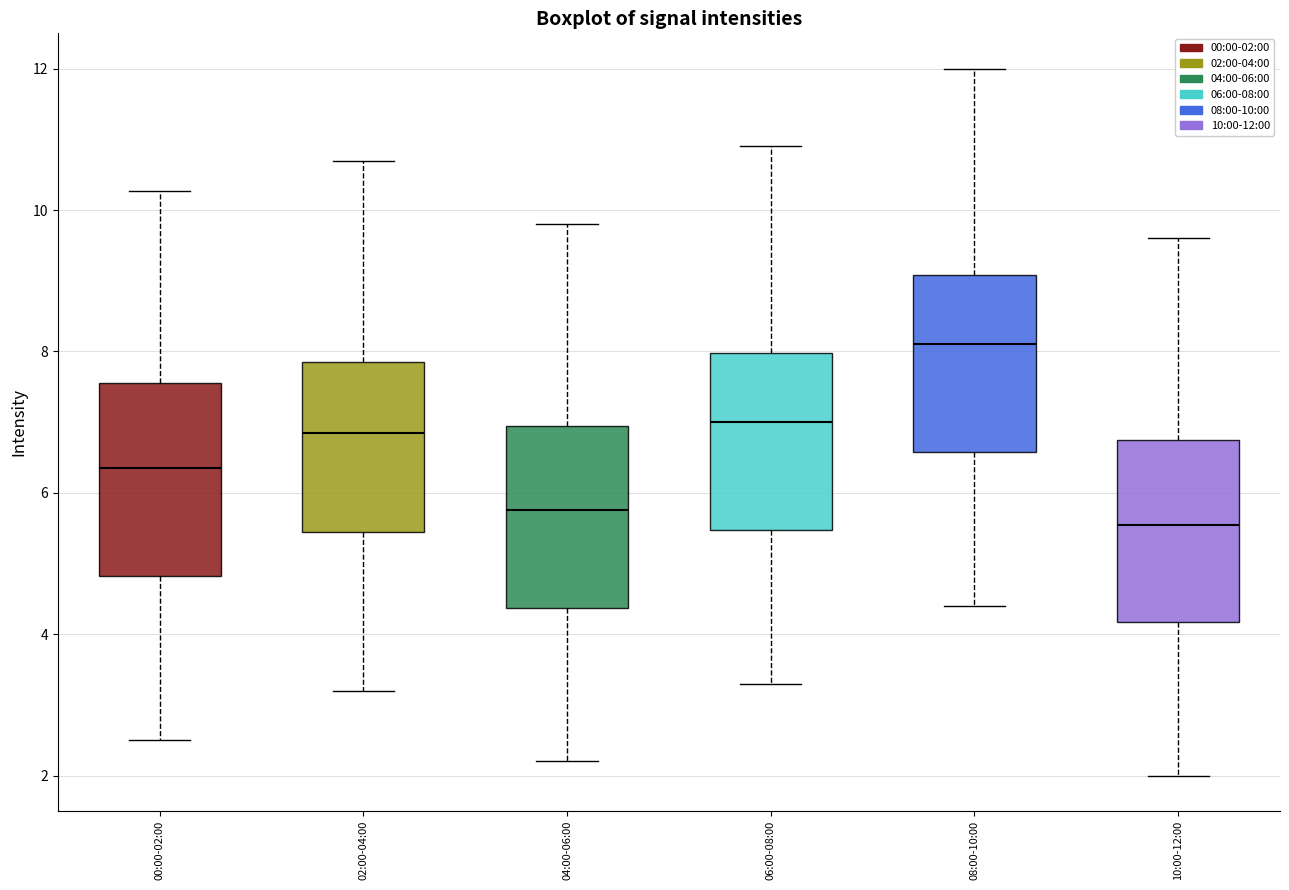

Reading left to right, read every box against the y-axis: the position of its median line, the range the box covers, and the ends of its whiskers. The values are not printed on the chart, so give them approximately, as read against the axis.

00:00-02:00: median 6.4, box 4.8 to 7.6, whiskers 2.6 to 10.2
02:00-04:00: median 6.8, box 5.4 to 7.8, whiskers 3.2 to 10.8
04:00-06:00: median 5.8, box 4.4 to 7.0, whiskers 2.2 to 9.8
06:00-08:00: median 7.0, box 5.4 to 8.0, whiskers 3.4 to 11.0
08:00-10:00: median 8.2, box 6.6 to 9.0, whiskers 4.4 to 12.0
10:00-12:00: median 5.6, box 4.2 to 6.8, whiskers 2.0 to 9.6